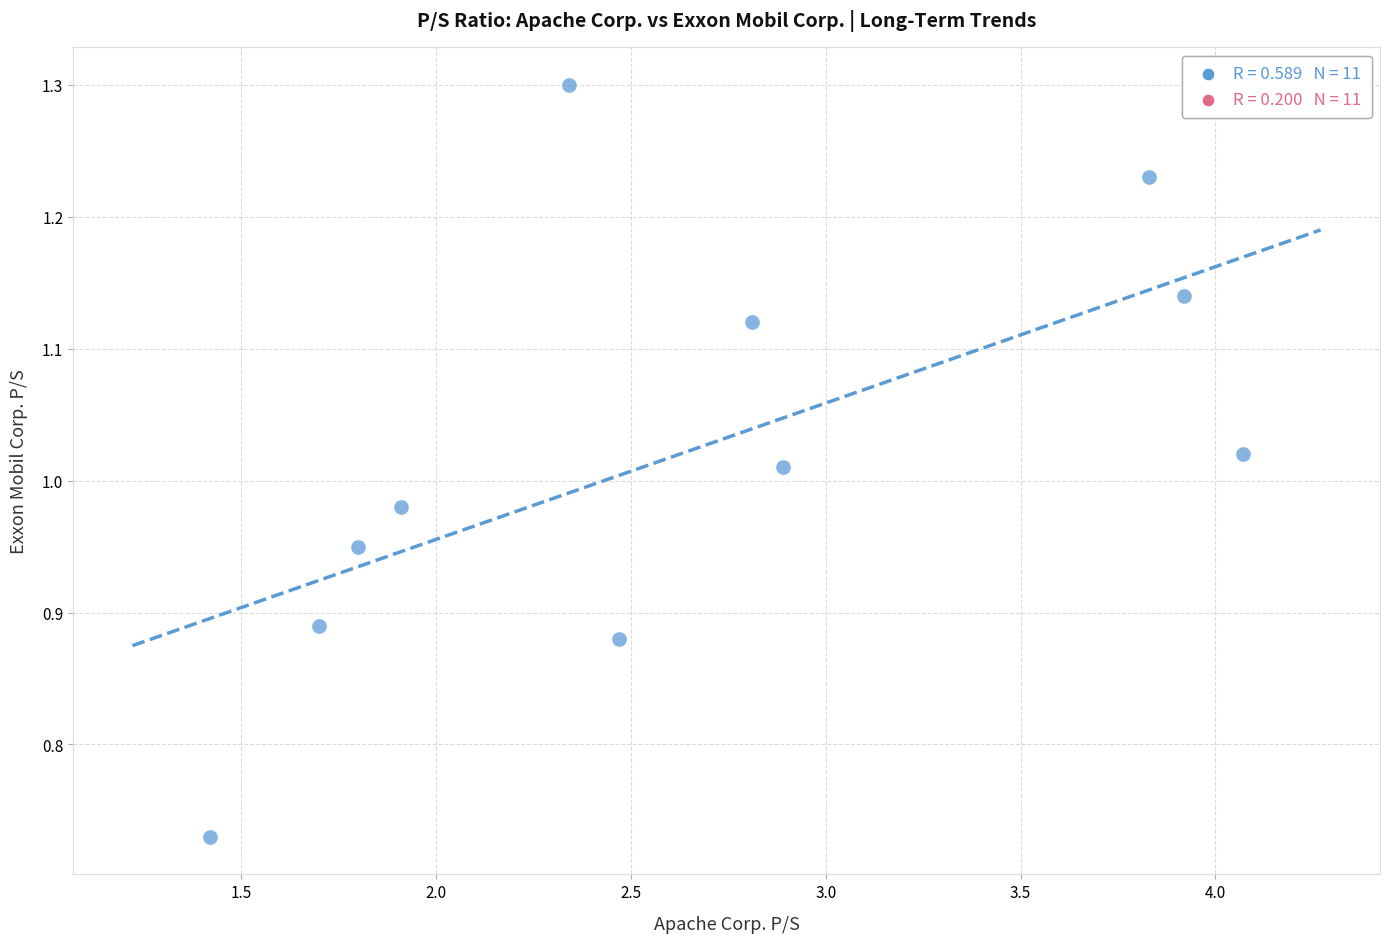

What is the range of X values (max minus min)?

2.7